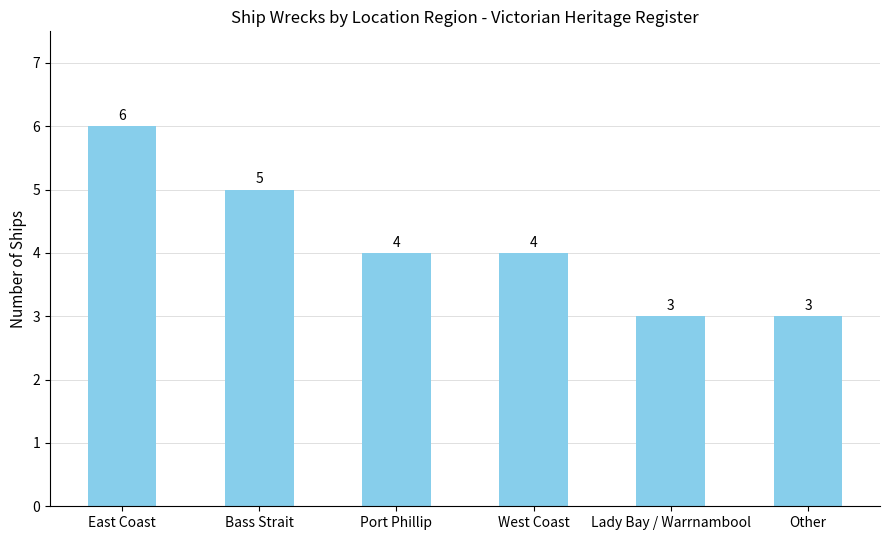

True or false: the data shows 3 at Lady Bay / Warrnambool.

True